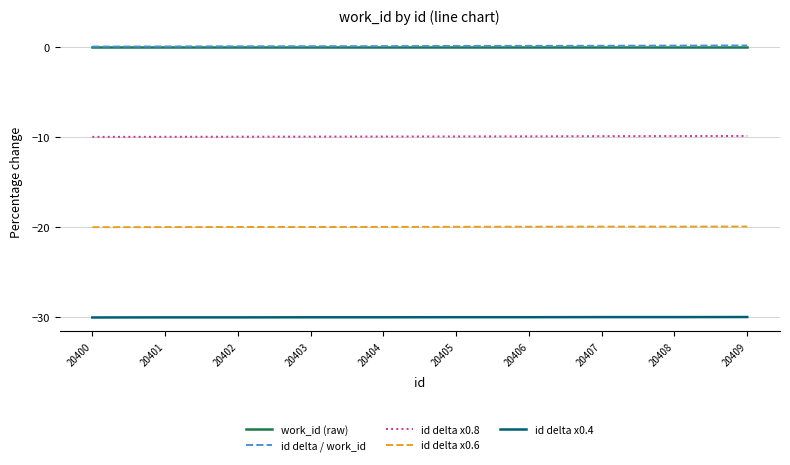

Is it true that id delta x0.6 equals -20.0 at 20404?

True